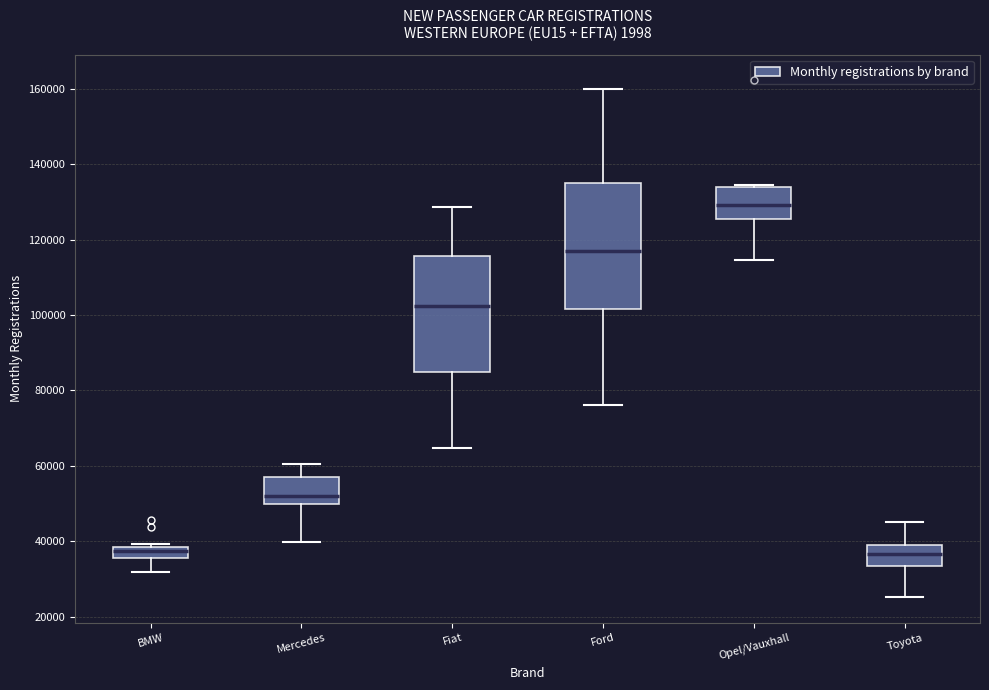

Where is the upper edge of the box for Fiat on the y-axis? The values are not printed on the chart, so give them approximately, as read against the axis.

116000